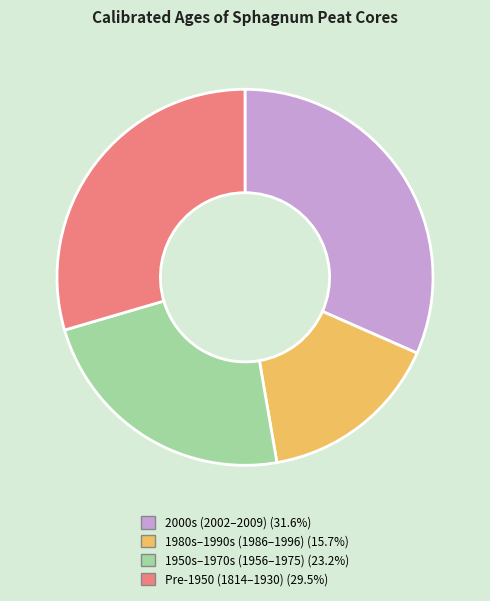

Is the sum of Pre-1950 (1814–1930) (29.5%) and 1950s–1970s (1956–1975) (23.2%) greater than half?

Yes